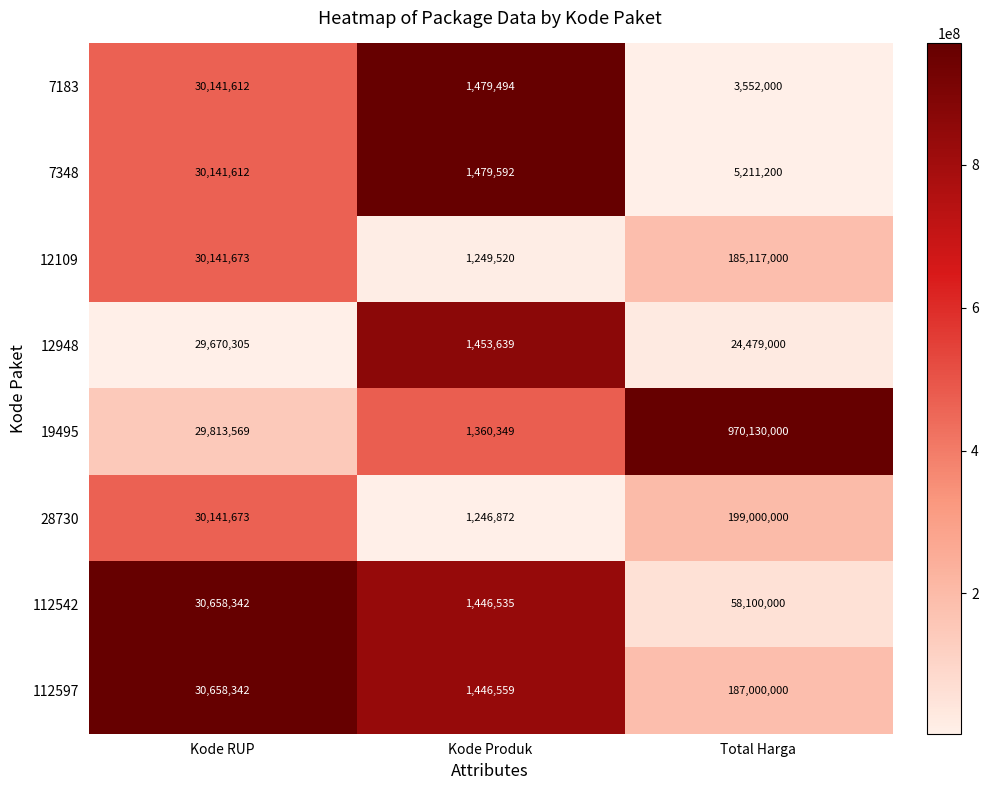

Where is 7183 nearest to the value 15810553?

Total Harga